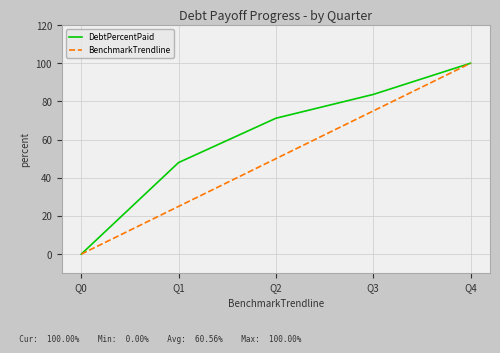

What is the difference between the maximum and minimum values in the DebtPercentPaid series?

100.0